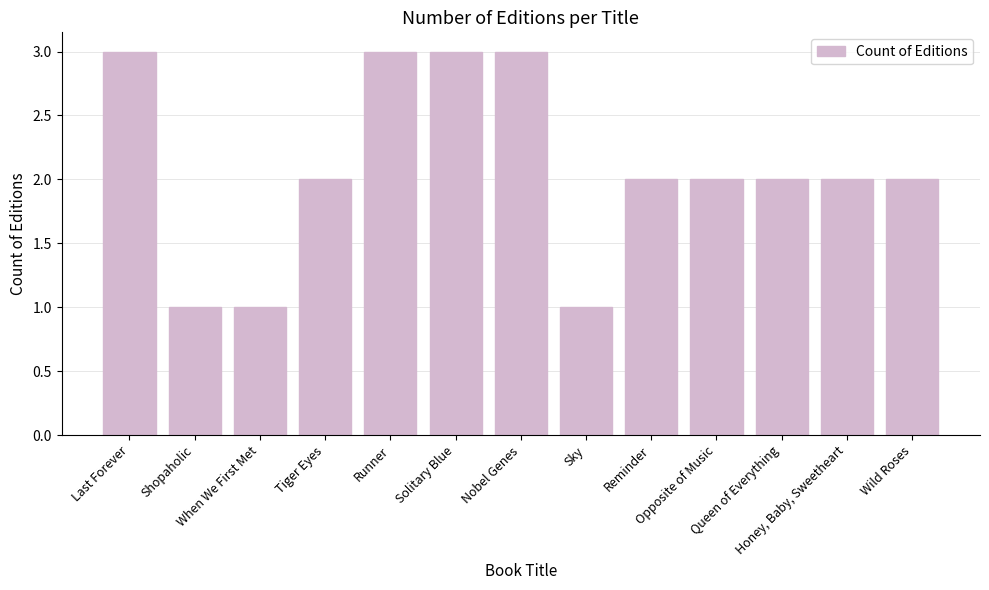

Reading right to left, list all the values displayed in this chart.

2	2	2	2	2	1	3	3	3	2	1	1	3